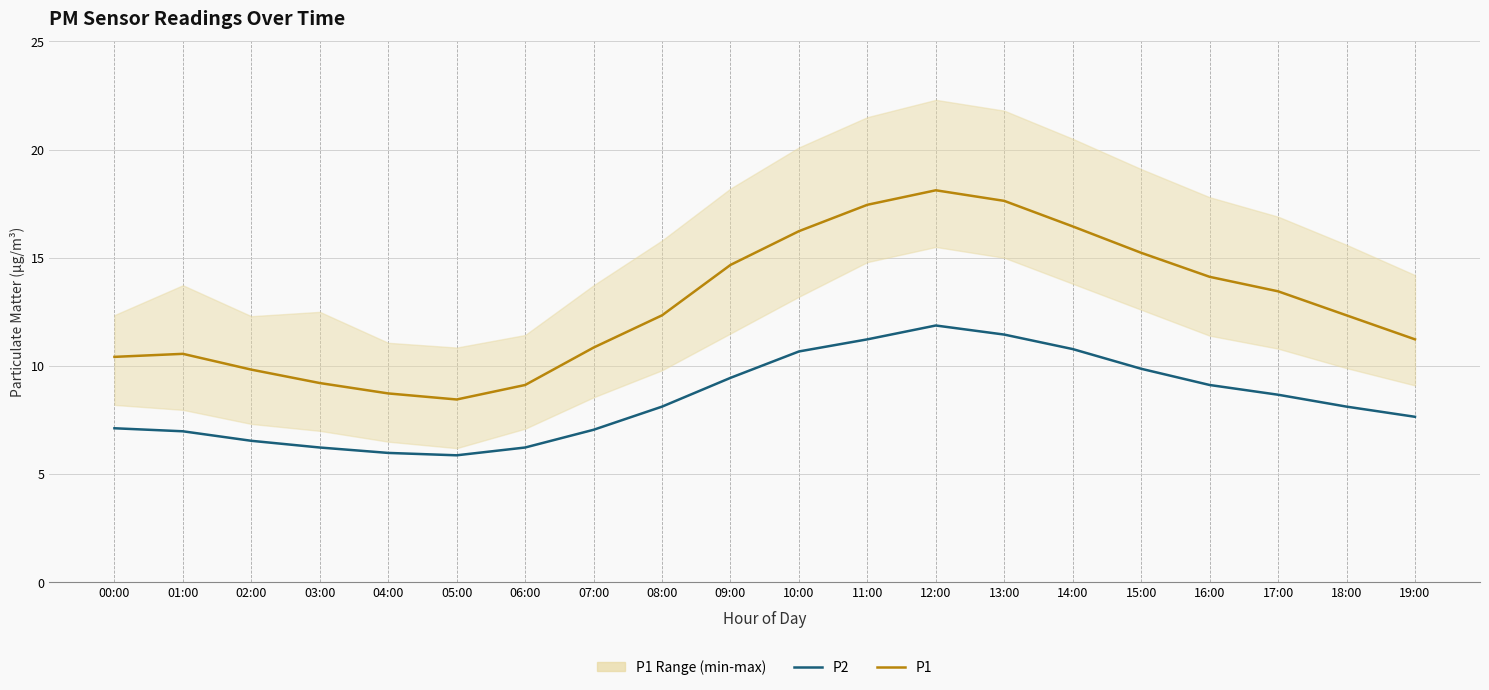

What is the label of the 5th point from the left?

04:00